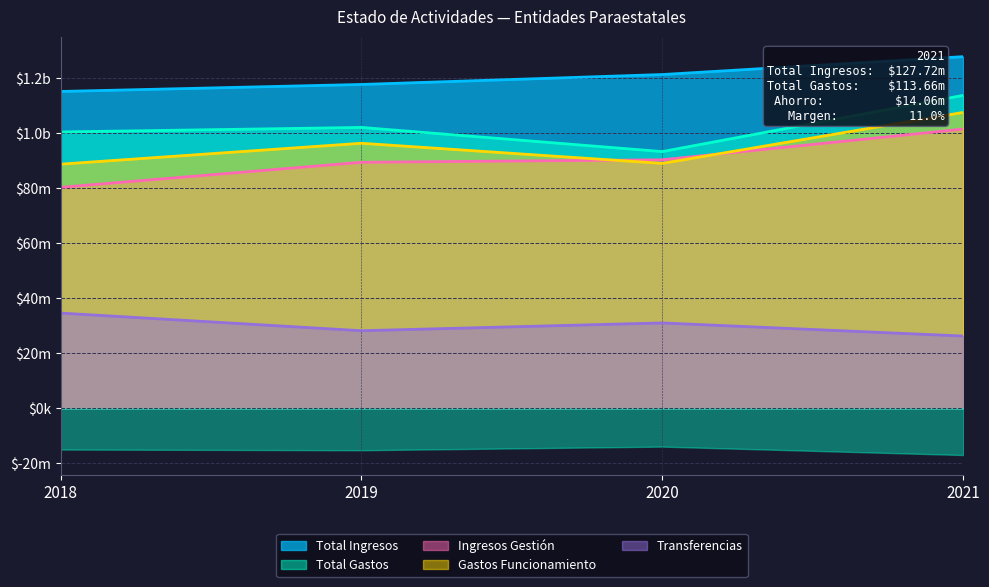

What is the spread (max minus min) of values at 2020?

90271520.0